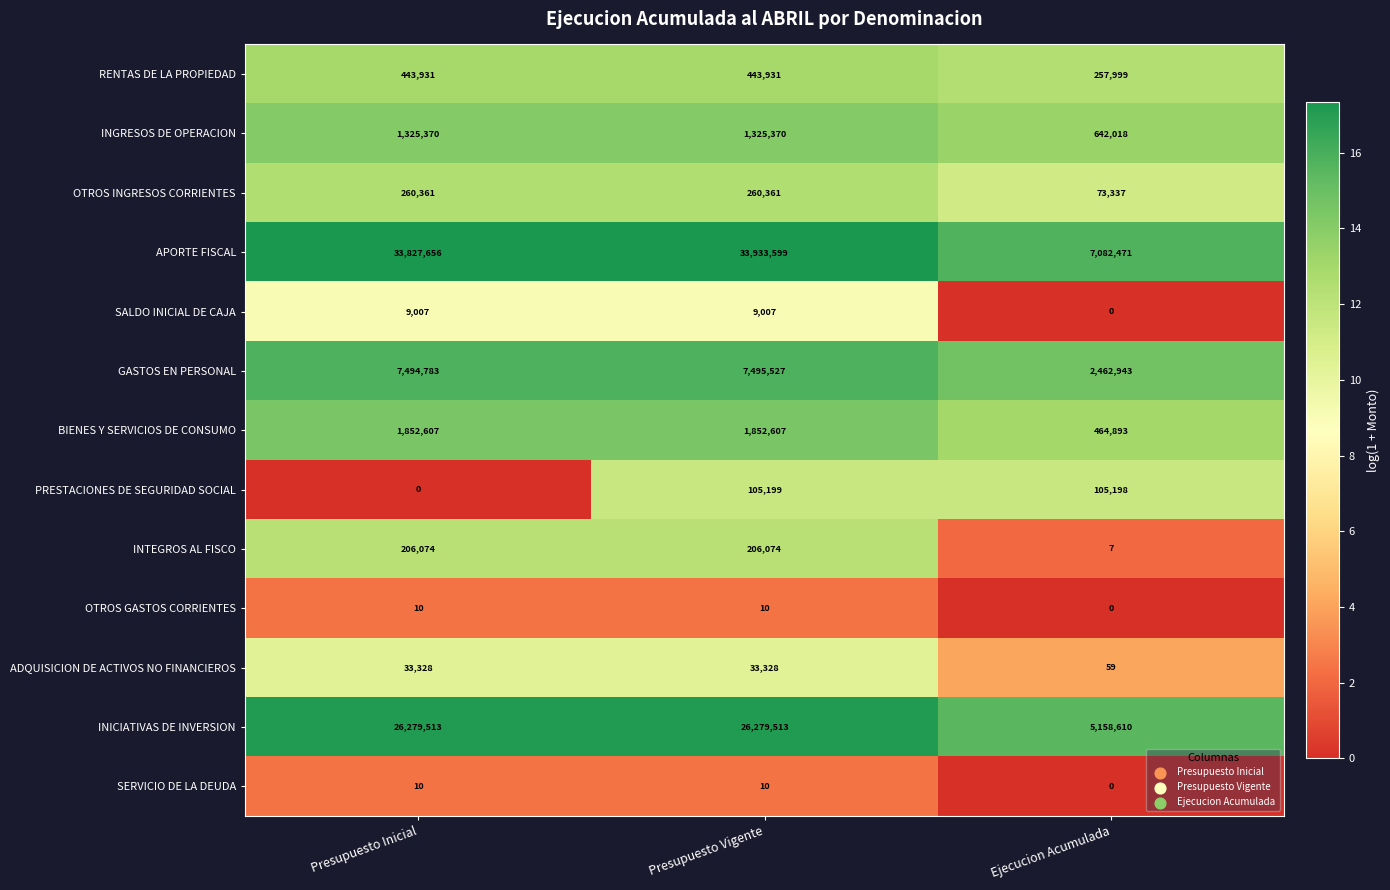

Which series has the largest range (max minus min)?

APORTE FISCAL